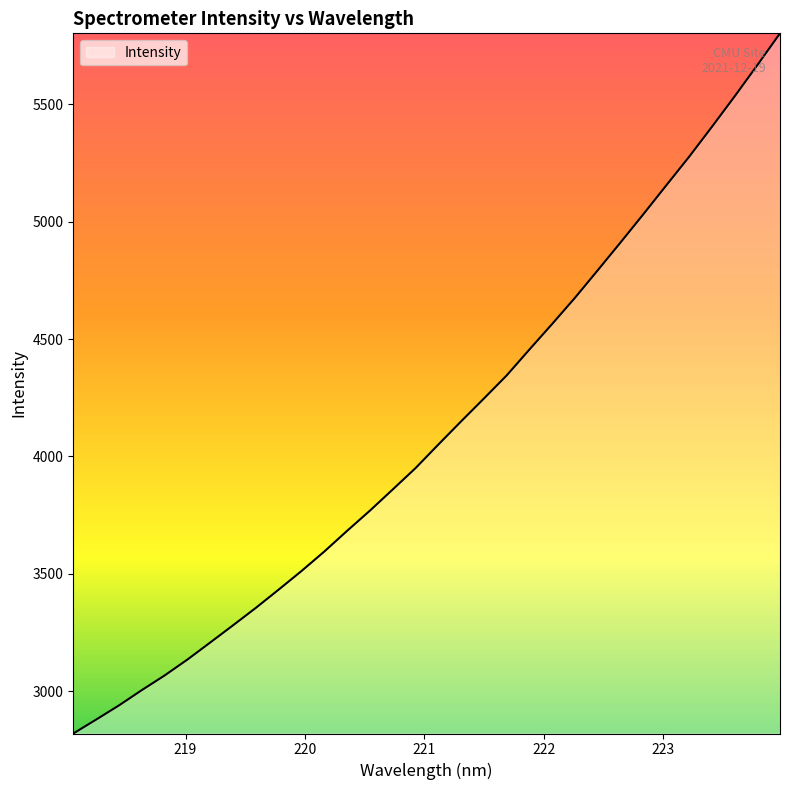

What is the greatest value displayed?

5802.6